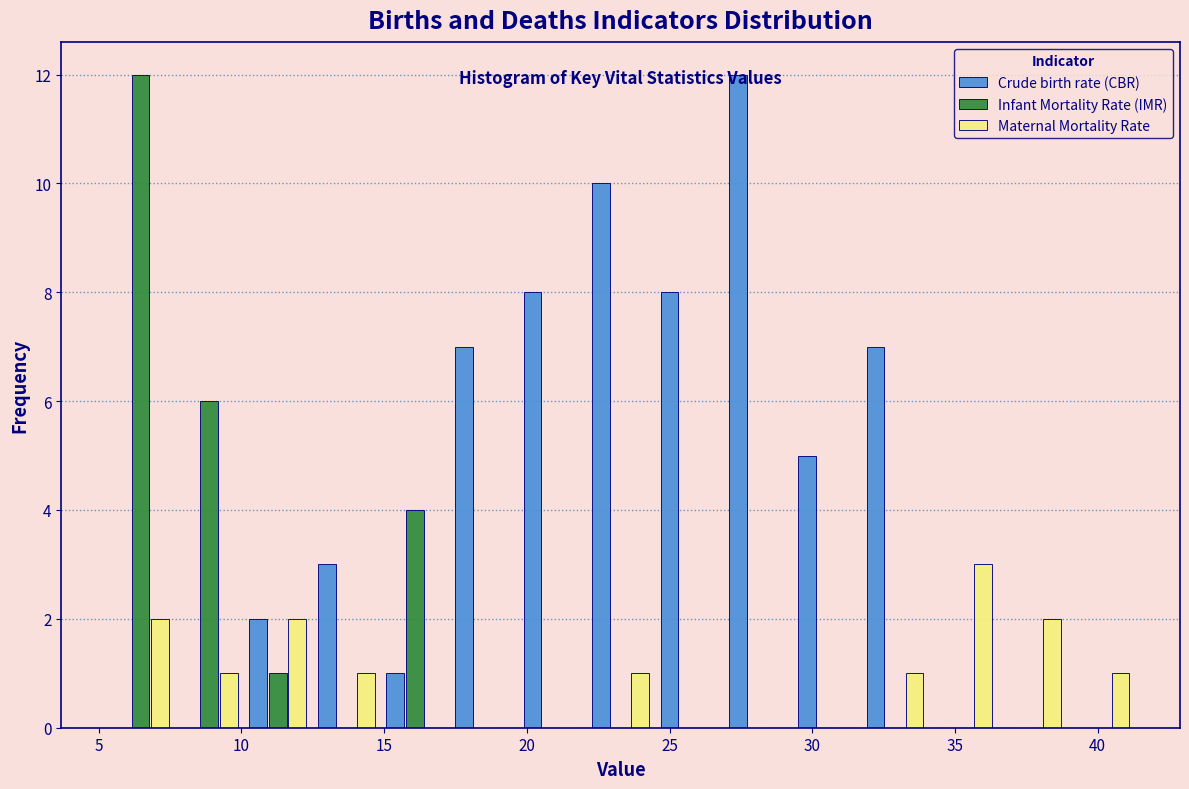

What is the height of the Maternal Mortality Rate bar covering 10.0 to 12.5 on the x-axis? Neither the bar edges nor the heights are printed on the chart, so give them approximately, as read against the axes.

2